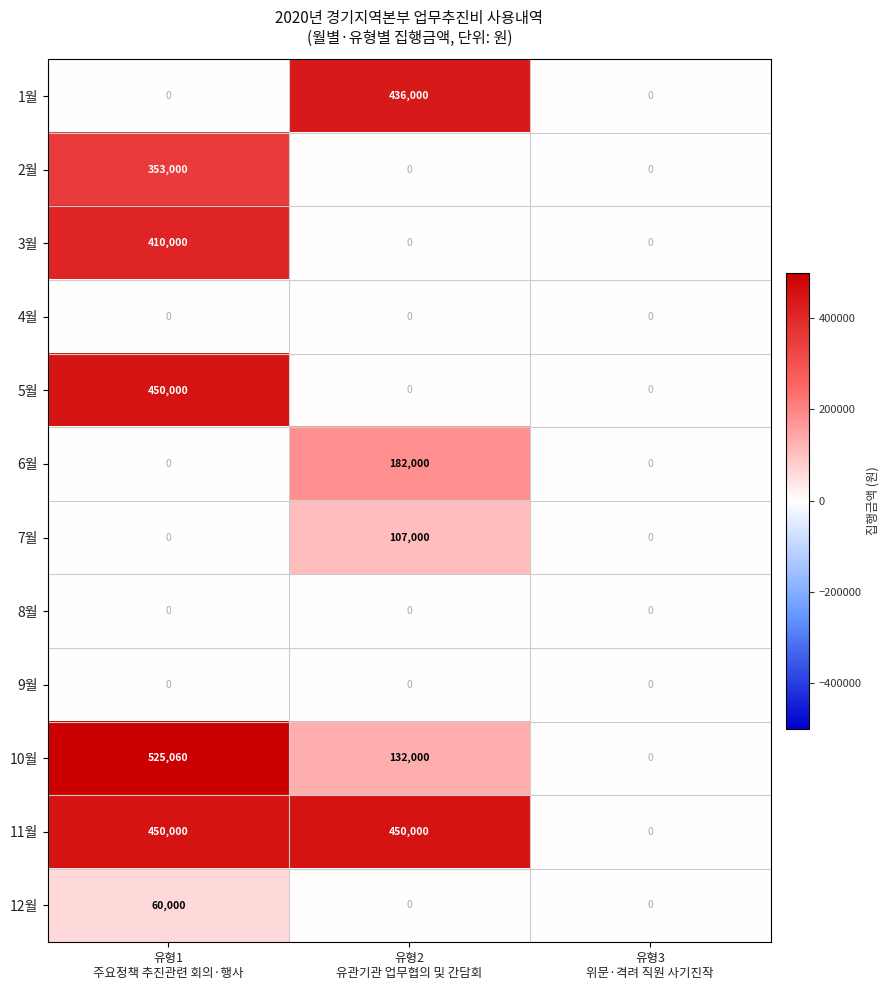

Which series has the widest spread of values?

10월